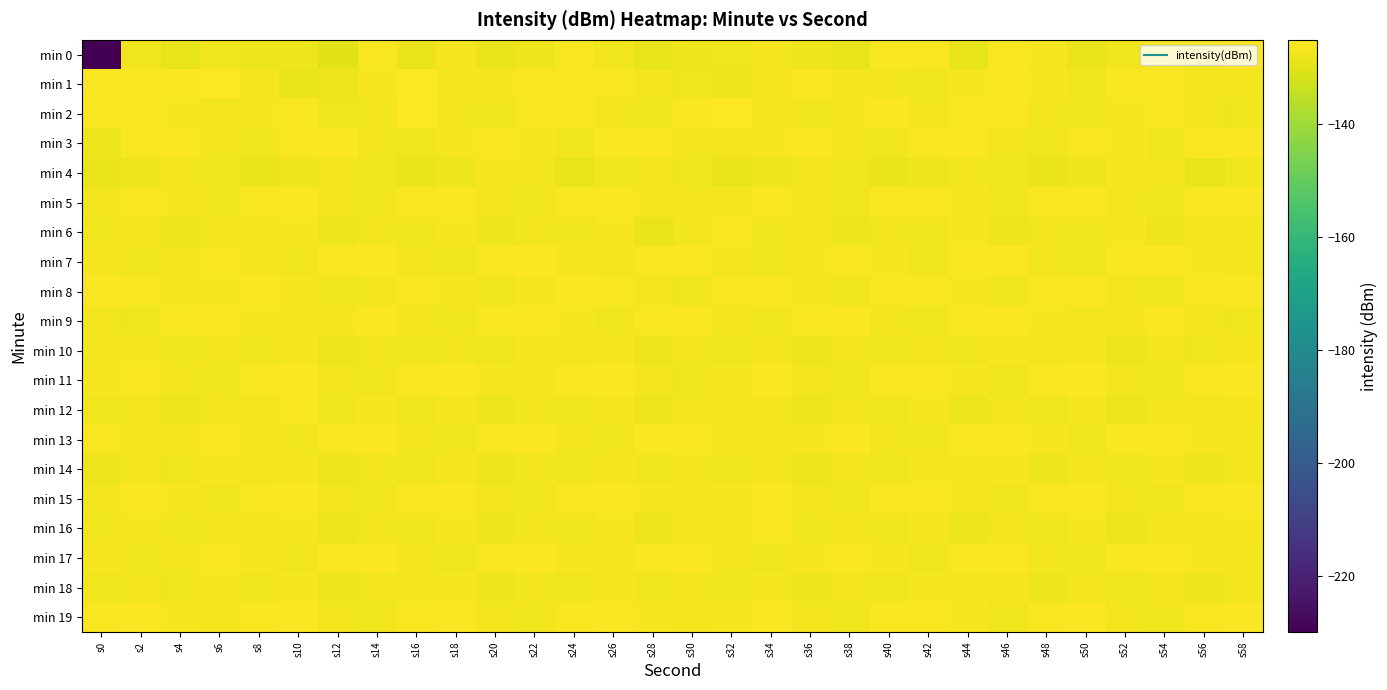

What is the spread (max minus min) of values at s26?

1.7